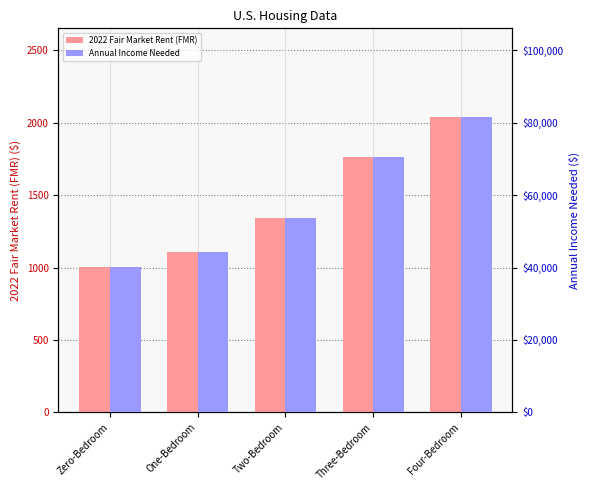

Count the number of categories in the chart.

5